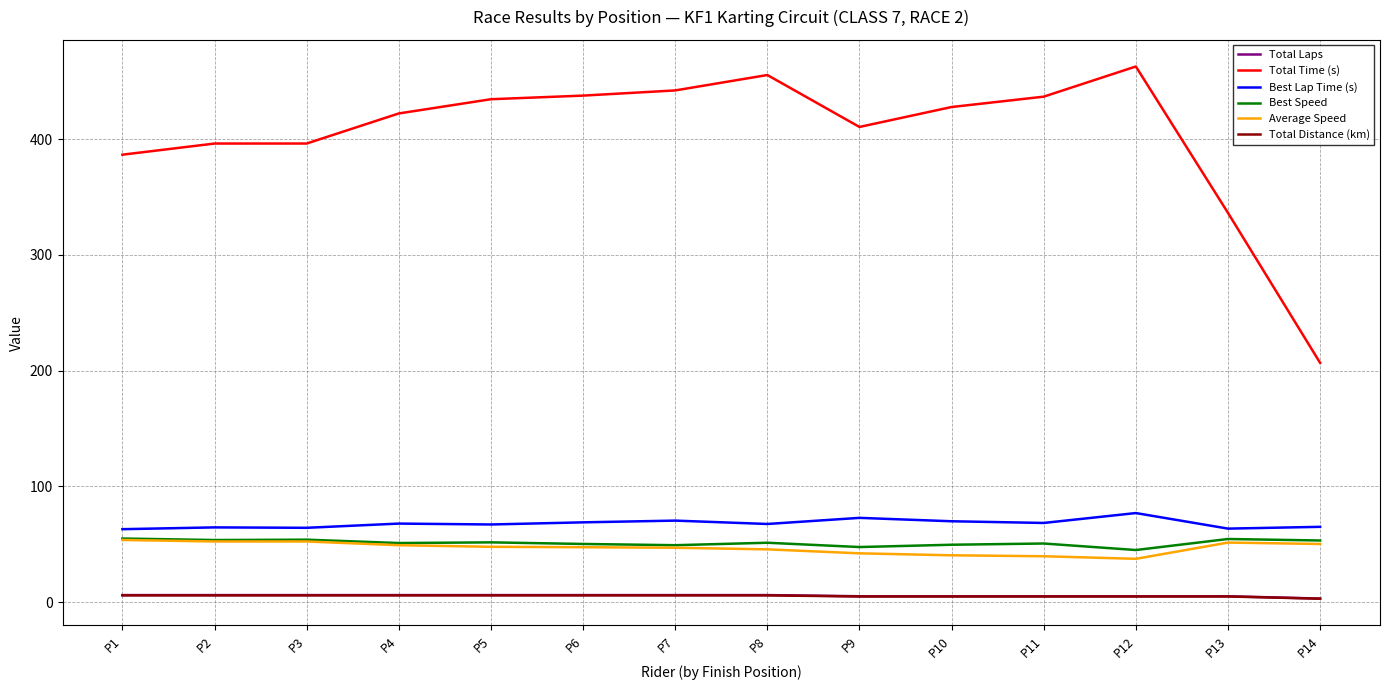

Between P2 and P8, which series saw the biggest shift?

Total Time (s)